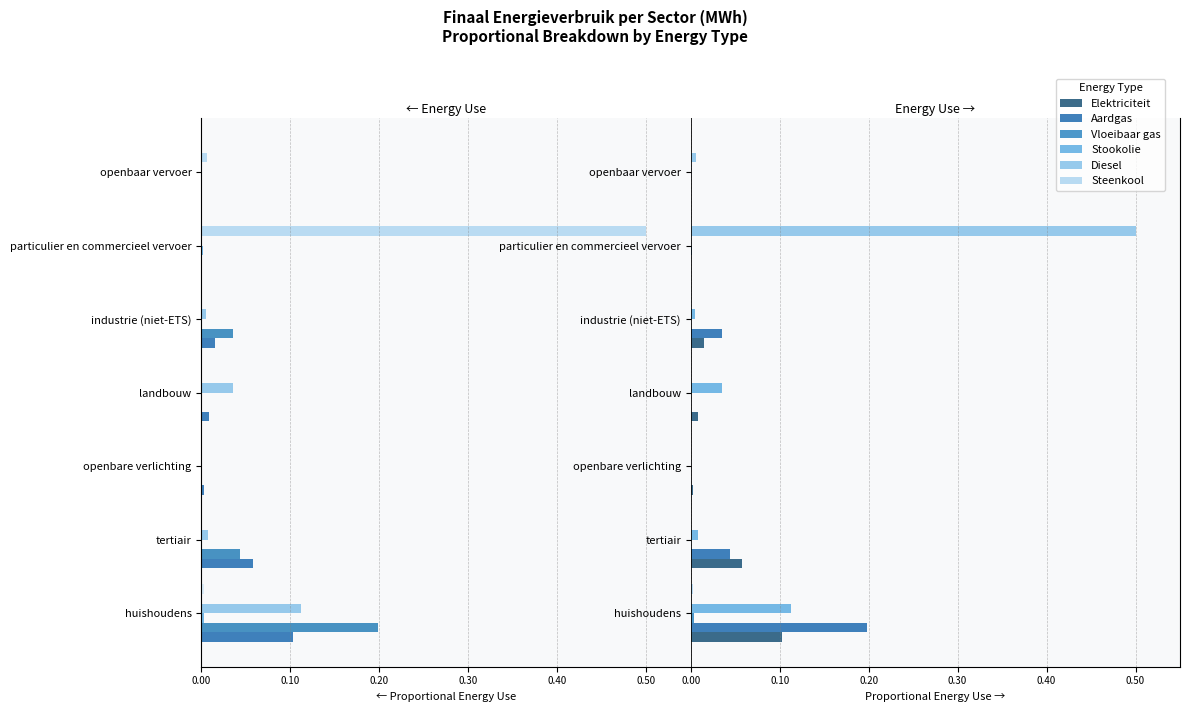

The Diesel series shows 0.0 at openbaar vervoer. True or false?

False